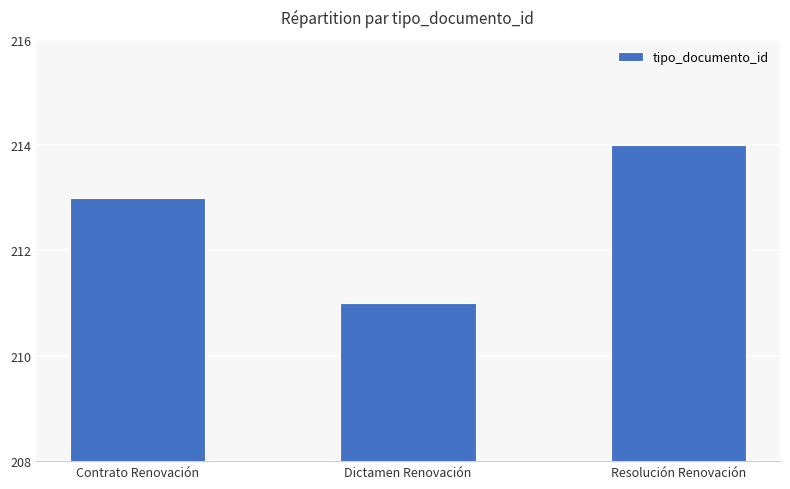

What is the difference between the values at Dictamen Renovación and Resolución Renovación?

3